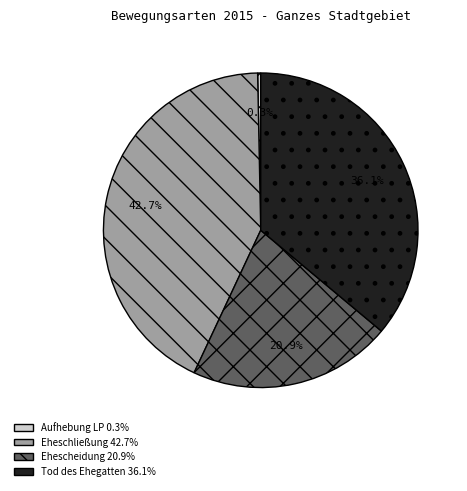

Does any single category account for the majority?

No